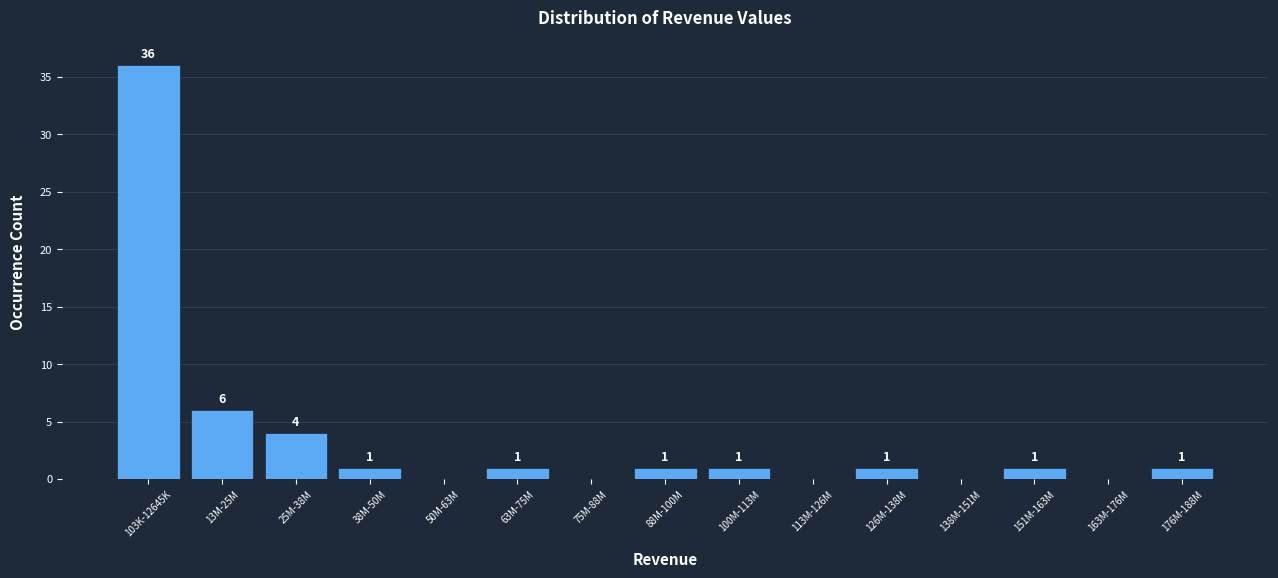

Reading right to left, extract all data points from this chart.

176M-188M=1	163M-176M=0	151M-163M=1	138M-151M=0	126M-138M=1	113M-126M=0	100M-113M=1	88M-100M=1	75M-88M=0	63M-75M=1	50M-63M=0	38M-50M=1	25M-38M=4	13M-25M=6	103K-12645K=36